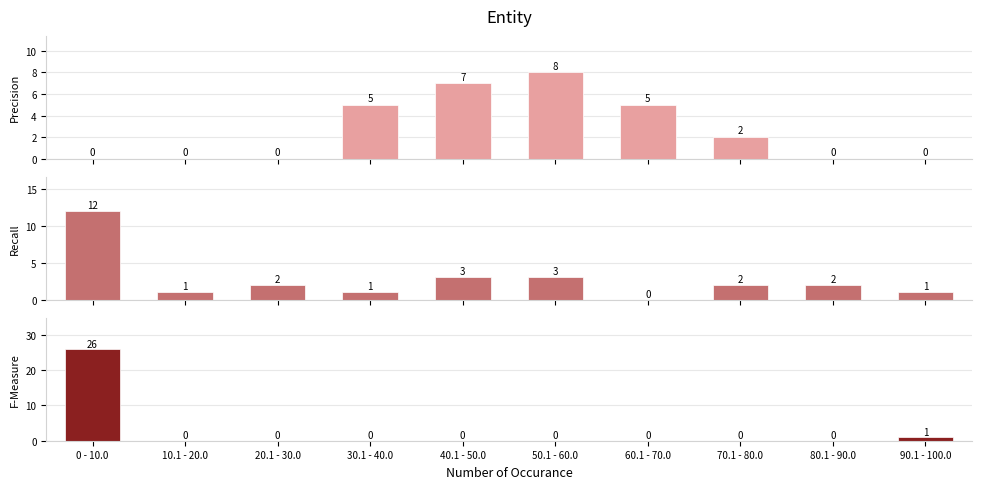

Rank the categories by Precision value from highest to lowest.

50.1 - 60.0, 40.1 - 50.0, 30.1 - 40.0, 60.1 - 70.0, 70.1 - 80.0, 0 - 10.0, 10.1 - 20.0, 20.1 - 30.0, 80.1 - 90.0, 90.1 - 100.0